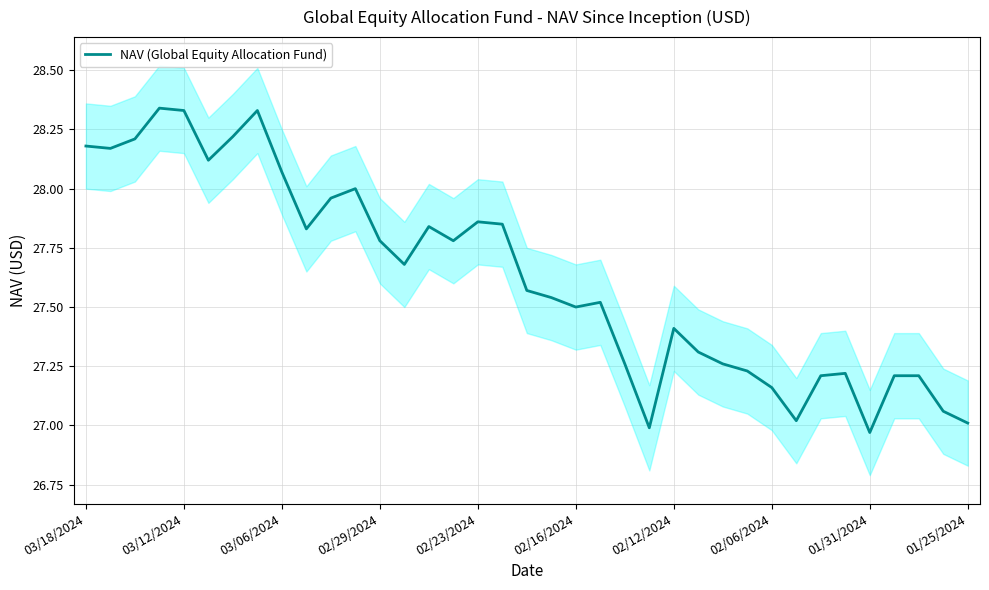

True or false: NAV (Global Equity Allocation Fund) has a value of 27.0 at 01/25/2024.

True